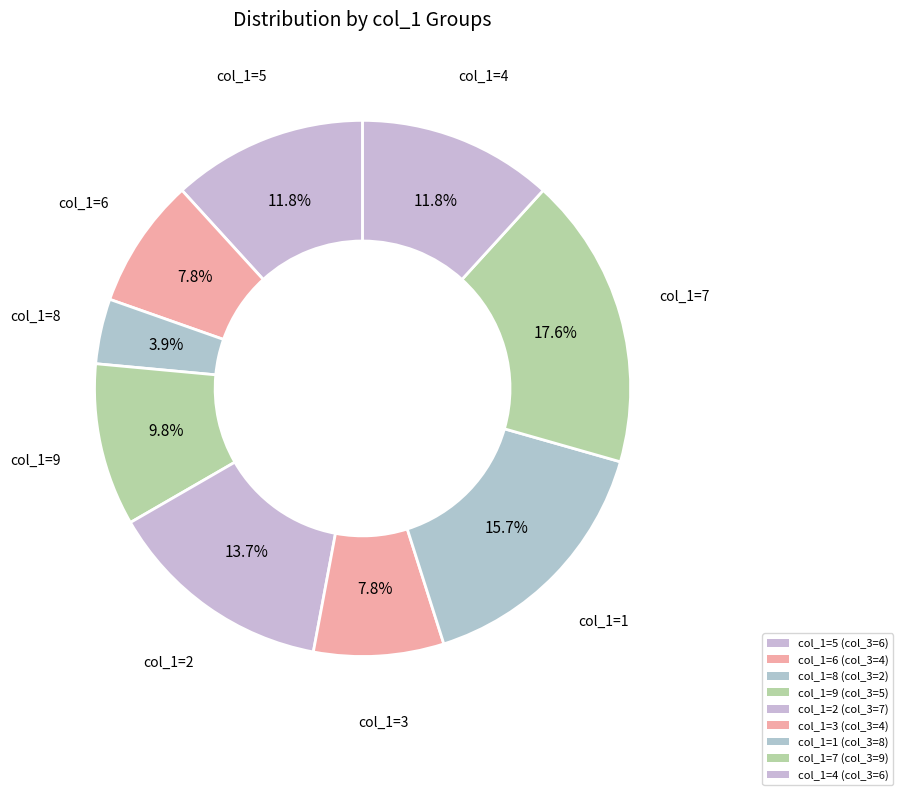

Does any single category account for the majority?

No